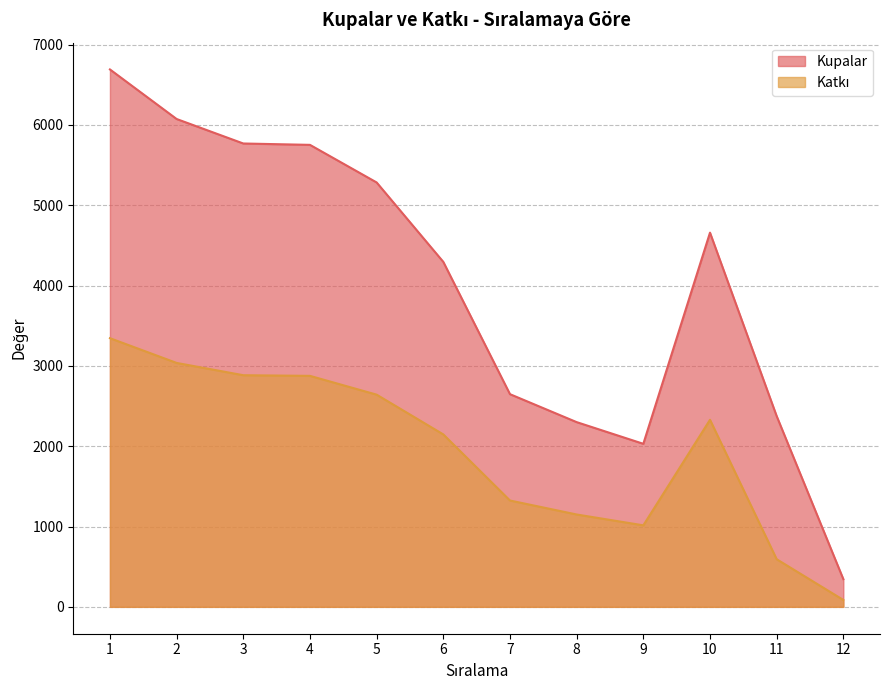

At which label does Katkı reach its minimum?

12